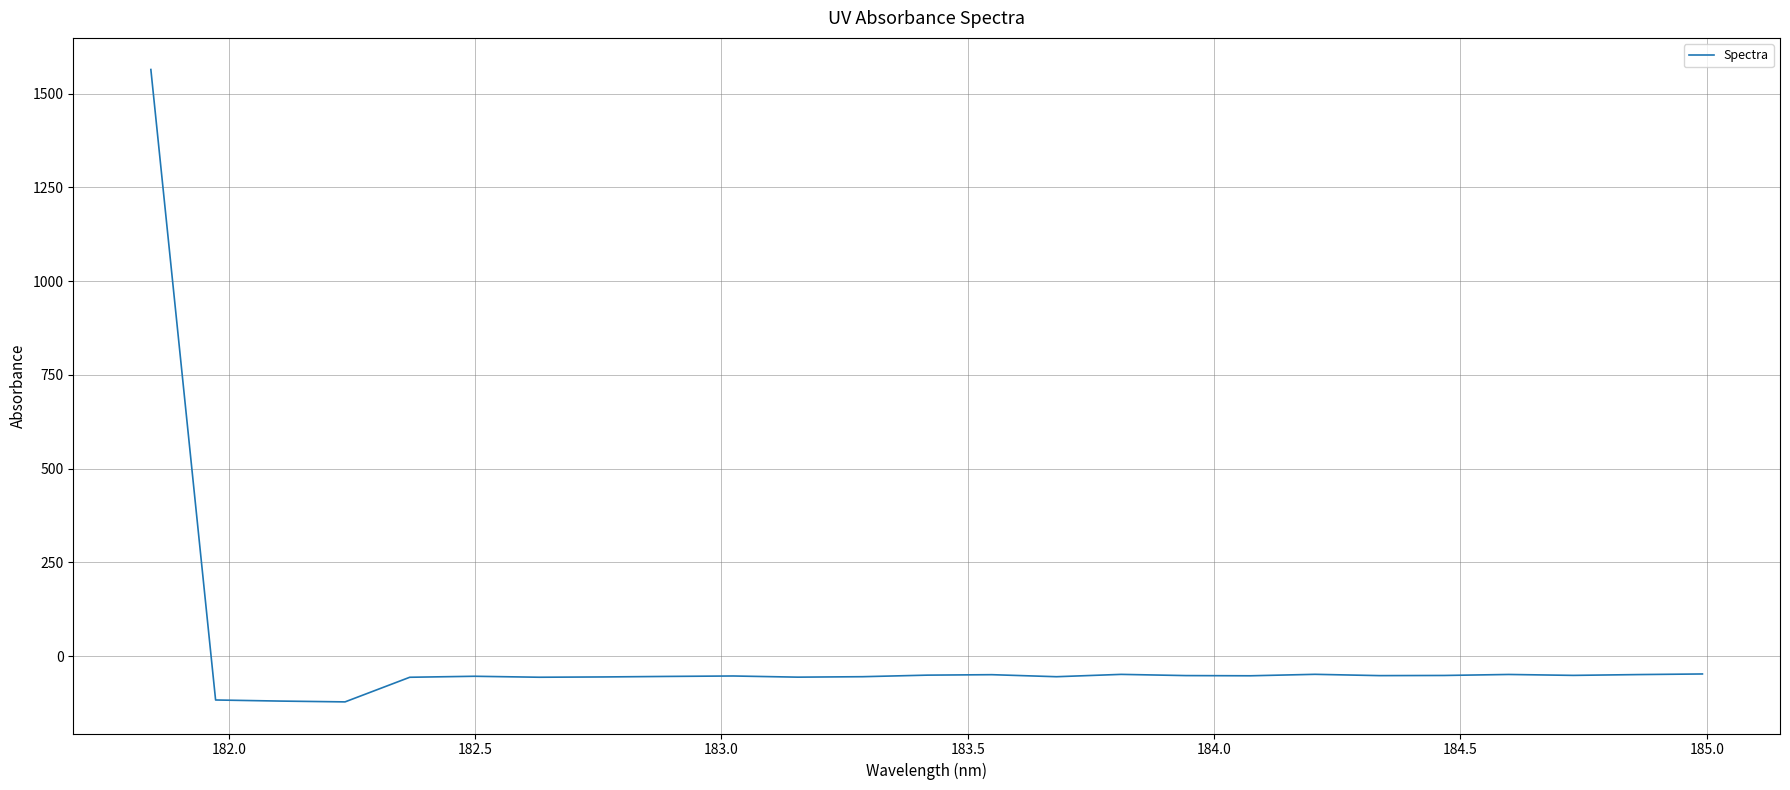

What is the maximum value shown in the chart?

1564.0